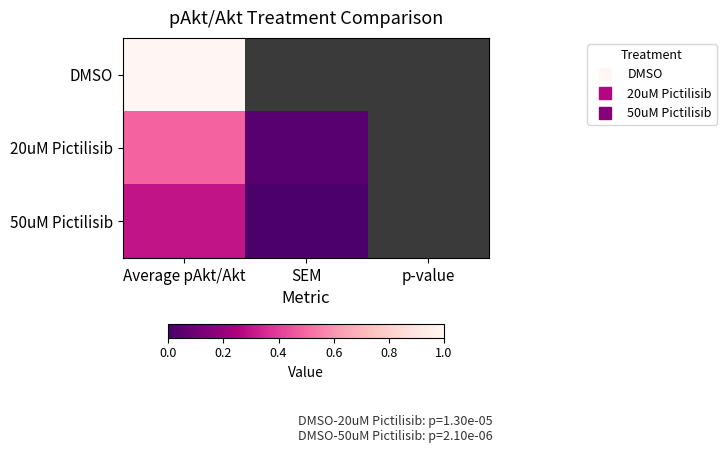

What is the difference between the maximum and minimum values in the 20uM Pictilisib series?

0.4